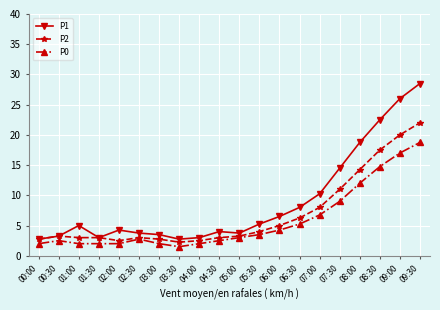

True or false: P0 has a value of 2.5 at 00:30.

True